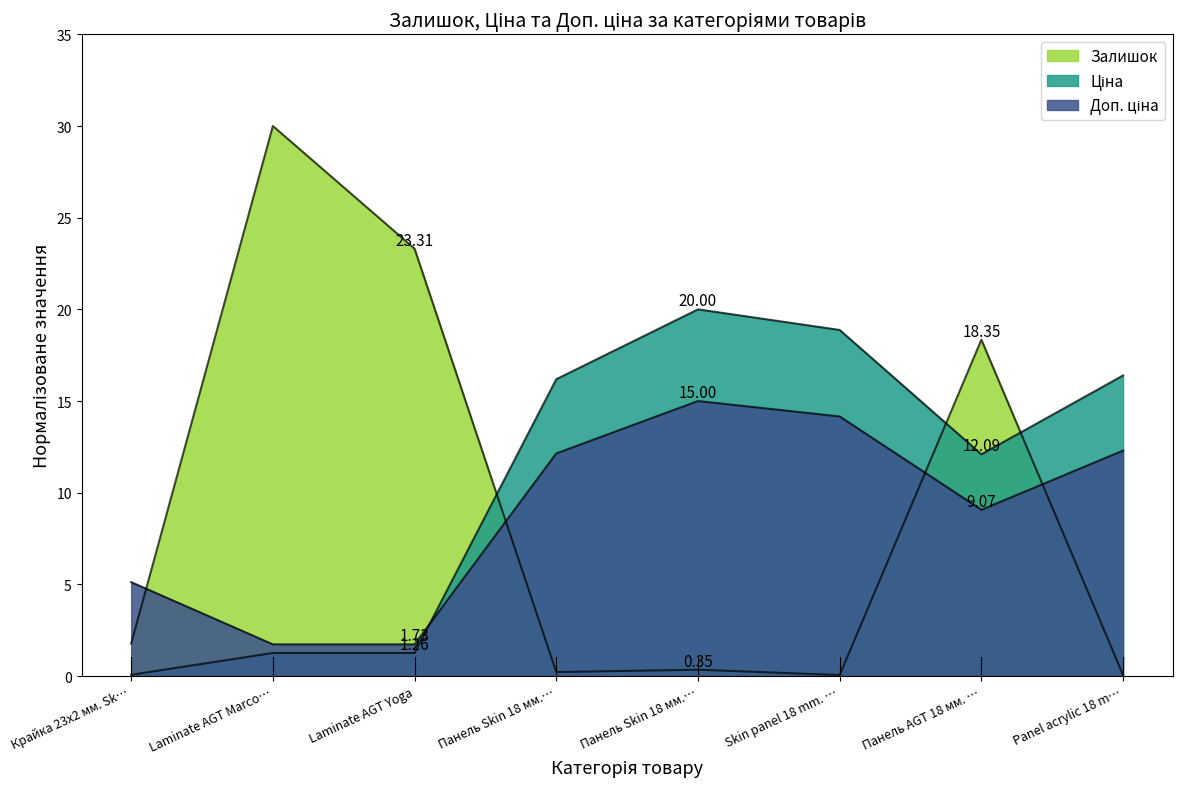

What is the value of the Ціна point at the 4th from the left?

16.2